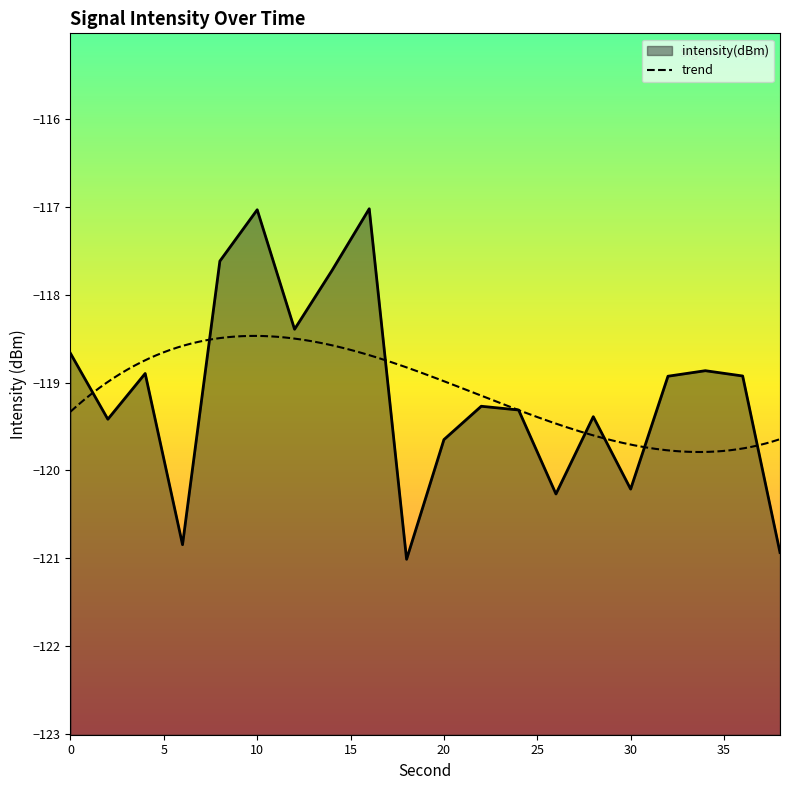

Which label corresponds to the largest value in the chart?

16